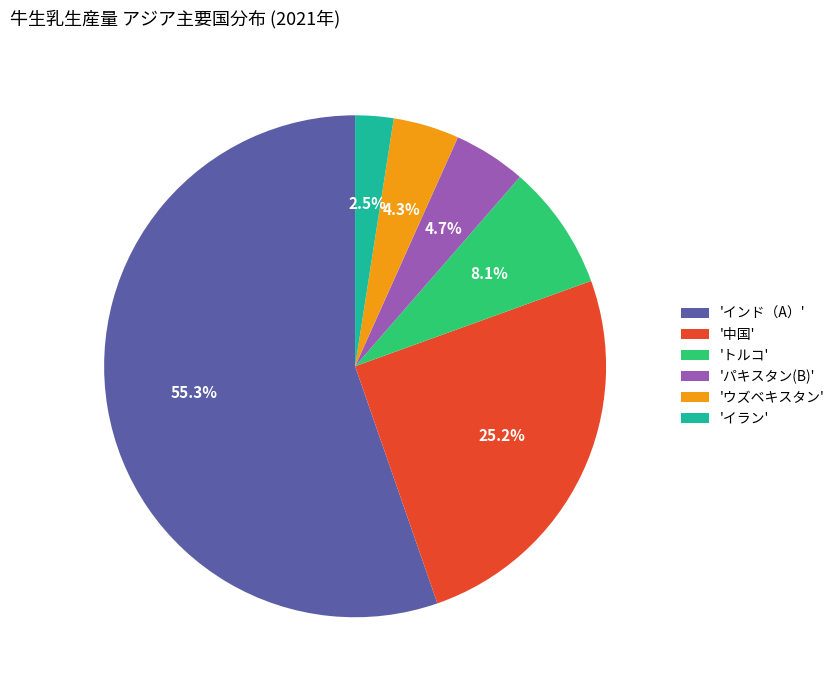

Which has a higher value, 'トルコ' or 'インド（A）'?

'インド（A）'